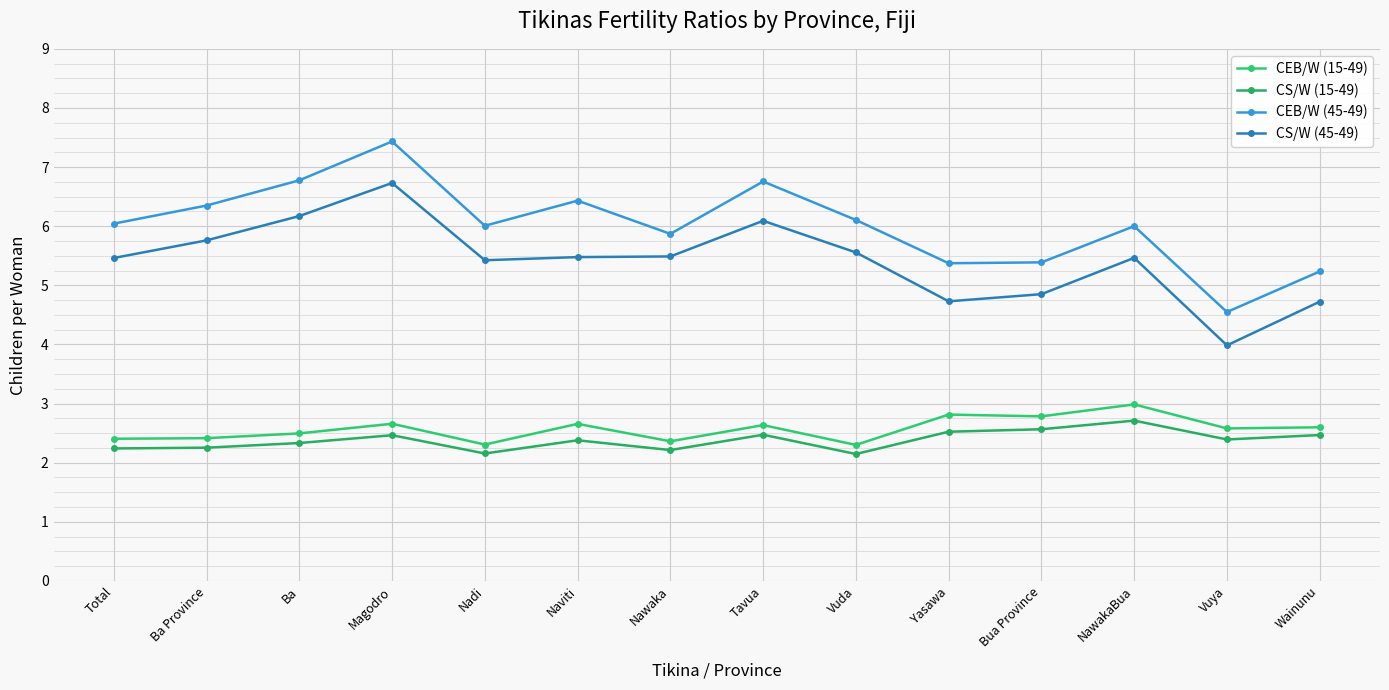

What are all the series names shown in the legend?

CEB/W (15-49), CS/W (15-49), CEB/W (45-49), CS/W (45-49)